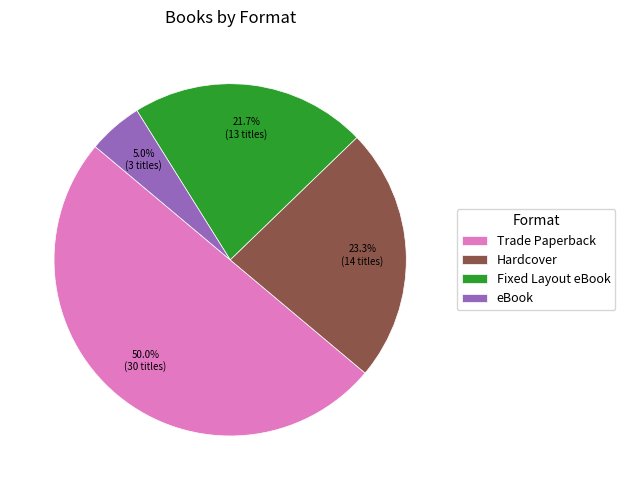

How many slices are in this pie chart?

4